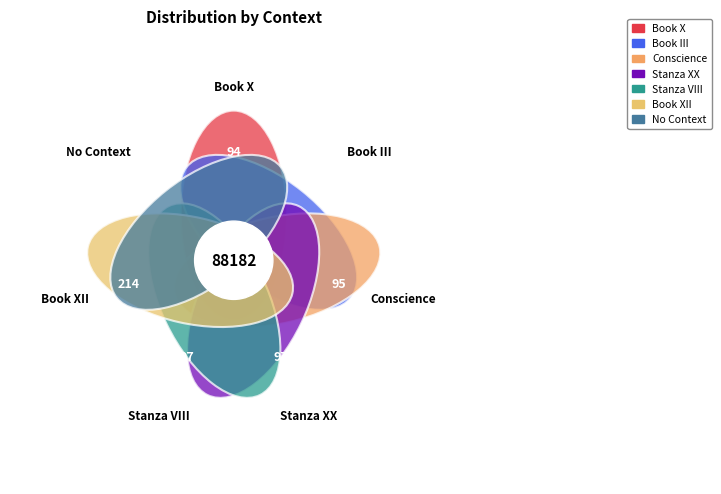

How many segments does this pie chart have?

7